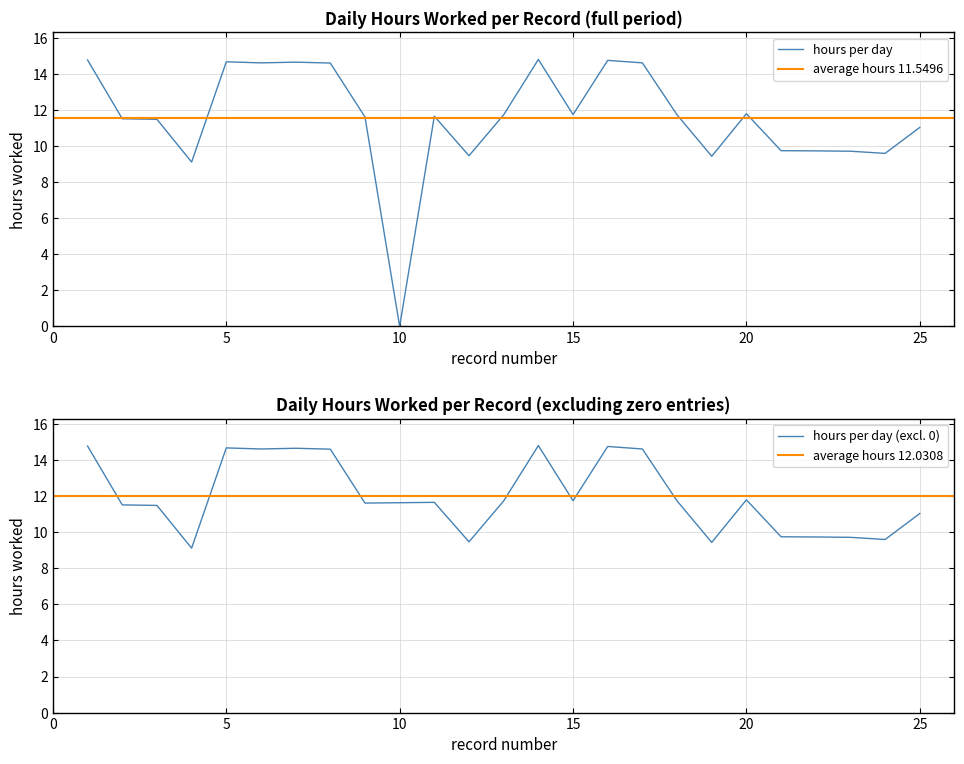

The value of hours per day at 15 is 11.8. True or false?

True